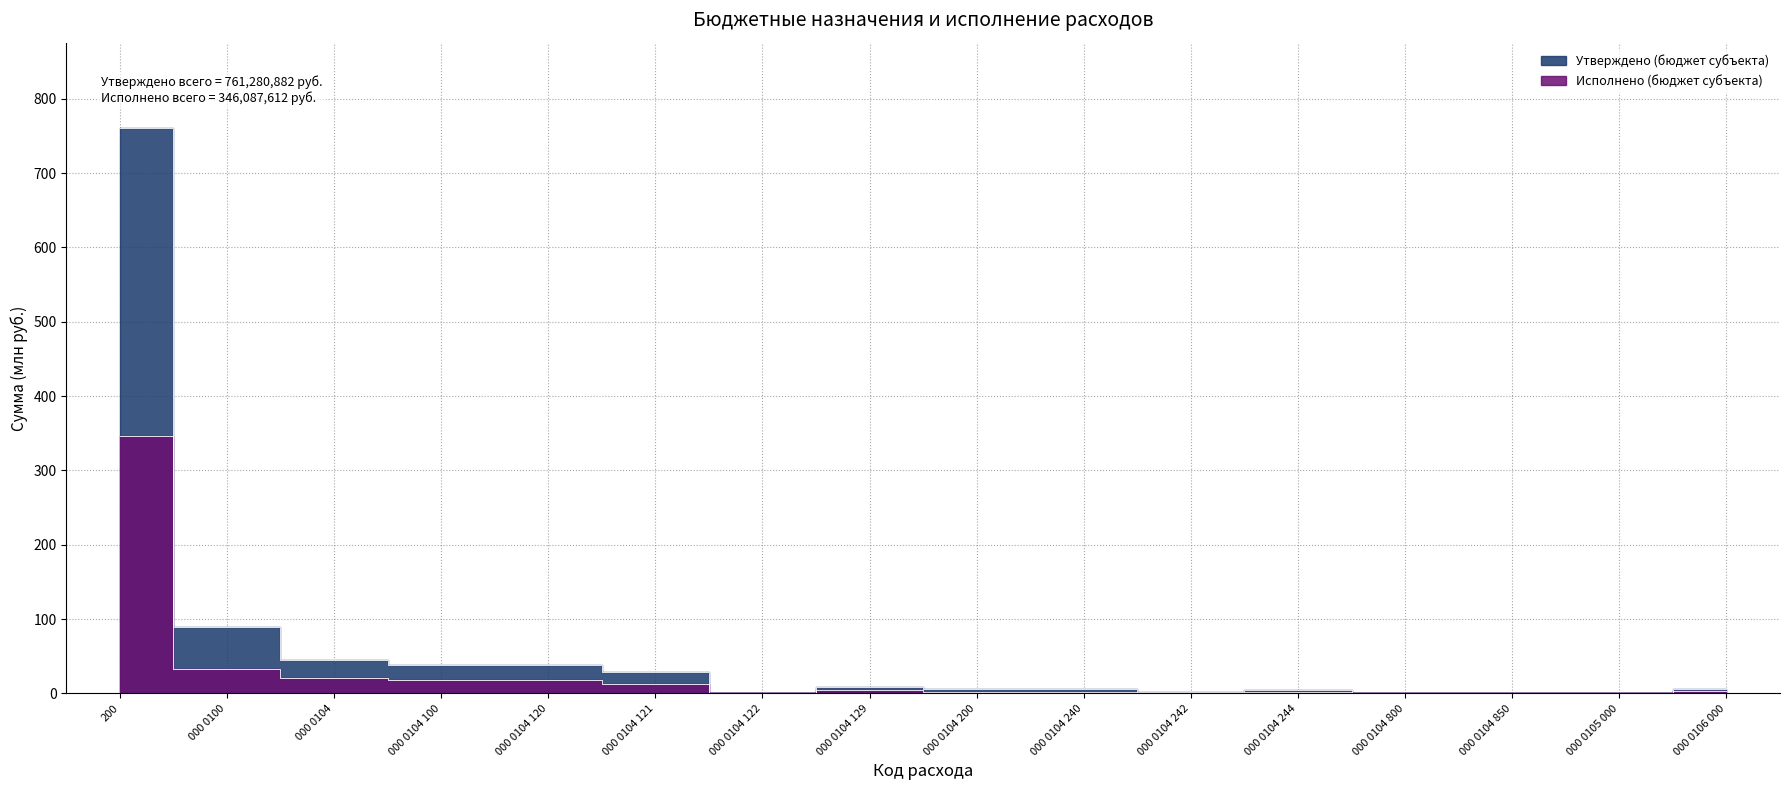

What is the lowest value of the Утверждено (бюджет субъекта) series?

0.1